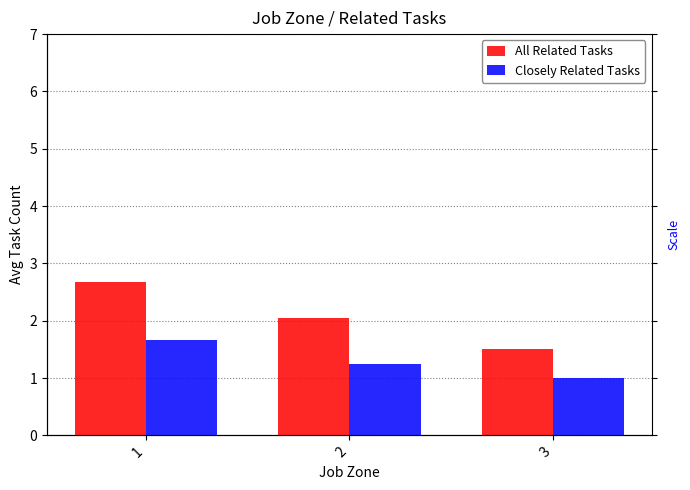

Which series has the largest range (max minus min)?

All Related Tasks